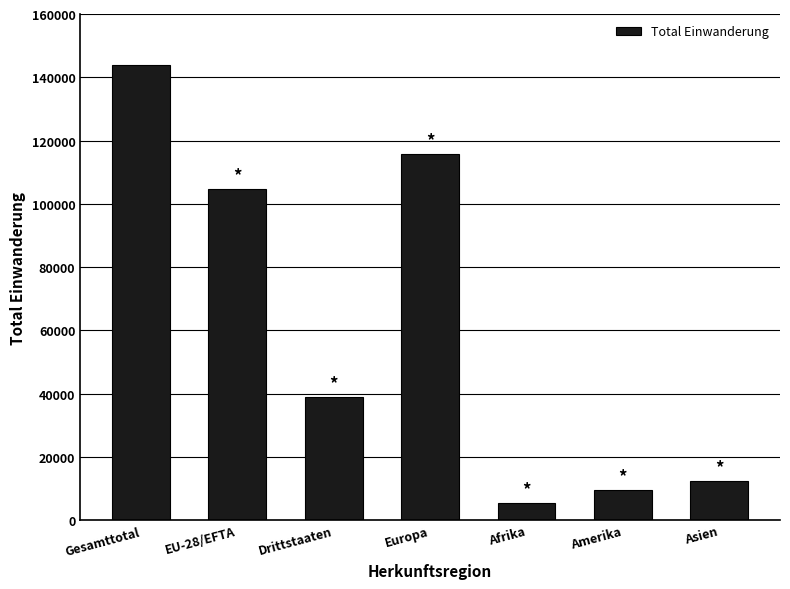

What is the greatest value displayed?

143783